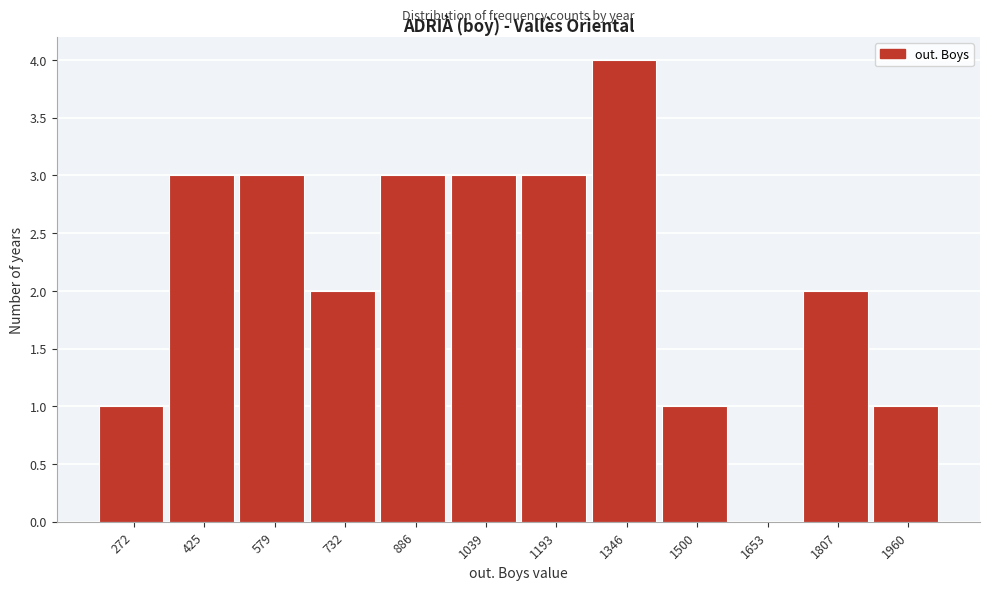

Reading left to right, what are all the values shown in this chart?

272=1	425=3	579=3	732=2	886=3	1039=3	1193=3	1346=4	1500=1	1653=0	1807=2	1960=1